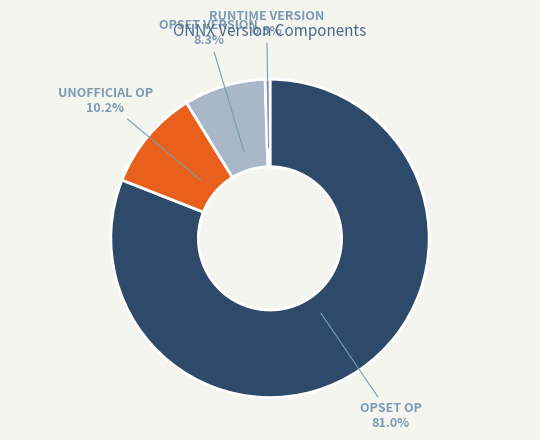

Is there a majority slice in this chart?

Yes